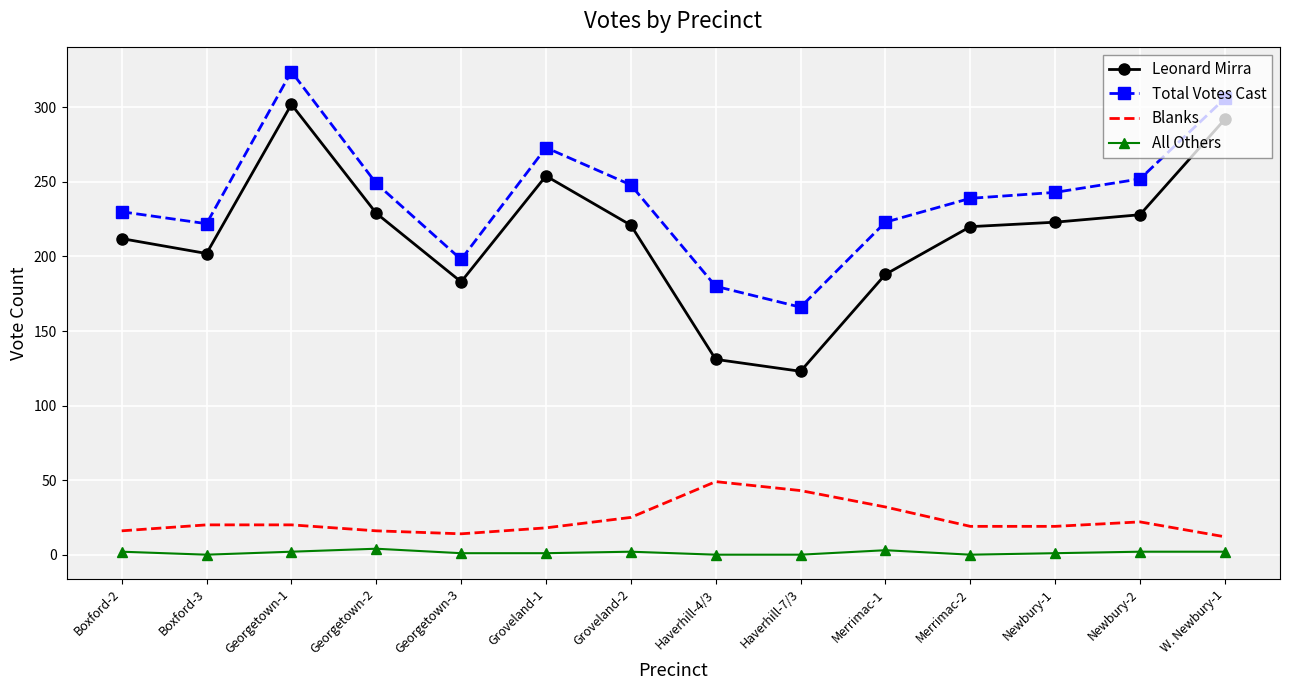

List the series in order of their peak value, lowest first.

All Others, Blanks, Leonard Mirra, Total Votes Cast